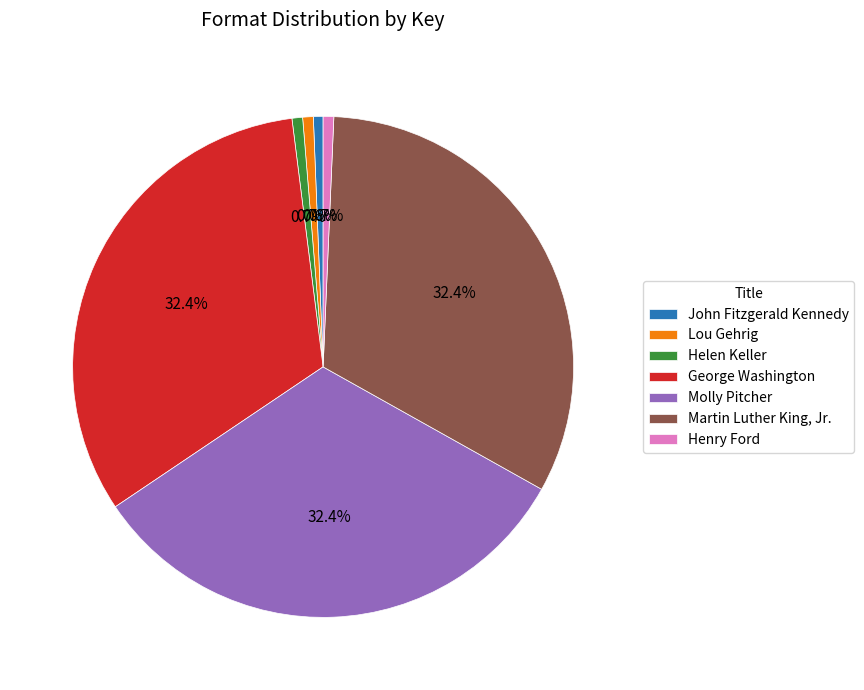

Is the sum of George Washington and Helen Keller greater than half?

No